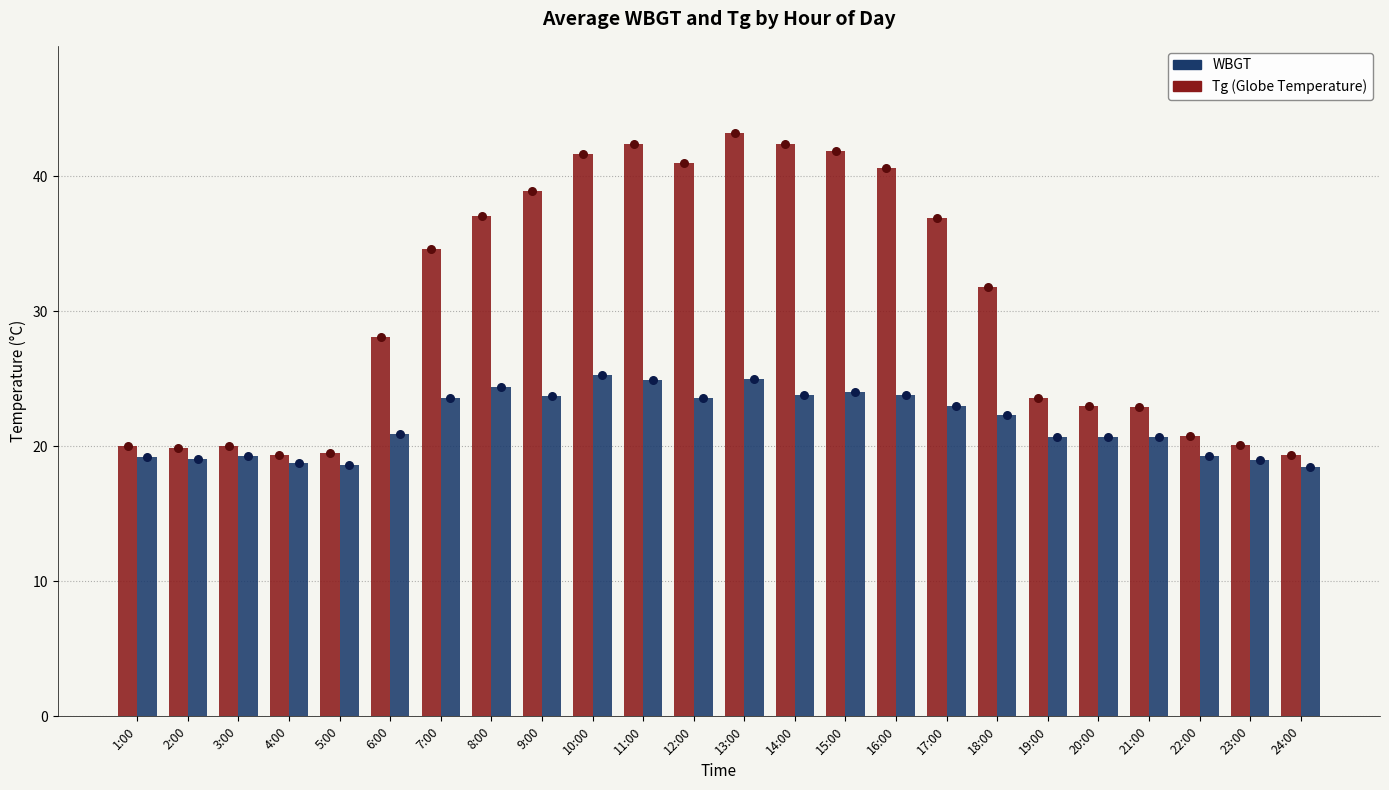

At how many categories does at least one series exceed 43?

1